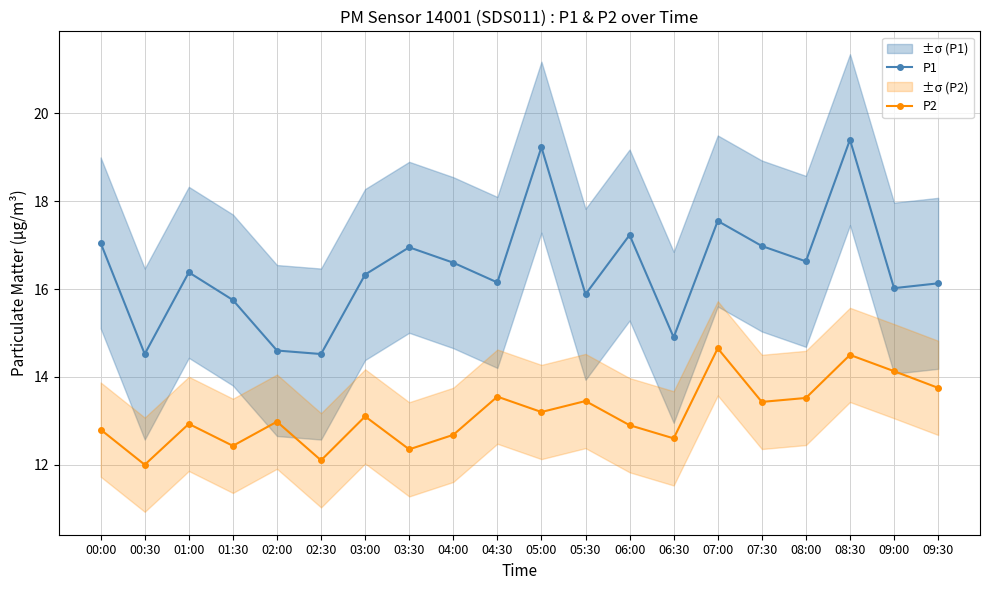

What is the label of the 5th point from the right?

07:30